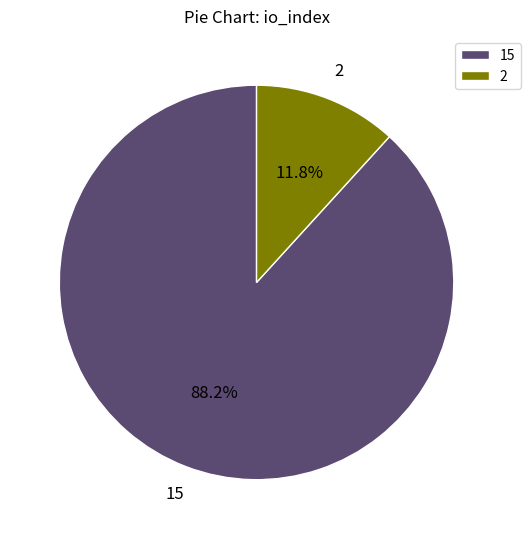

Rank the categories by value from highest to lowest.

15, 2